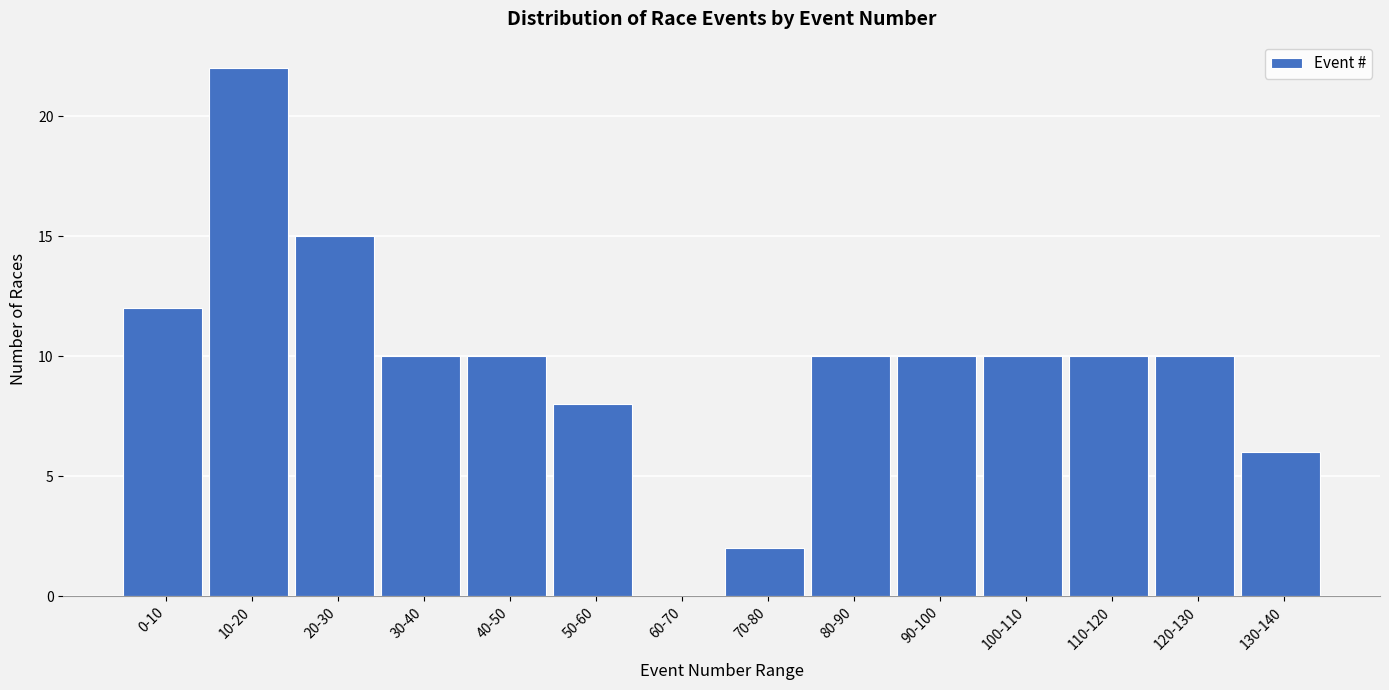

Reading right to left, transcribe all the data shown in this chart.

130-140=6	120-130=10	110-120=10	100-110=10	90-100=10	80-90=10	70-80=2	60-70=0	50-60=8	40-50=10	30-40=10	20-30=15	10-20=22	0-10=12